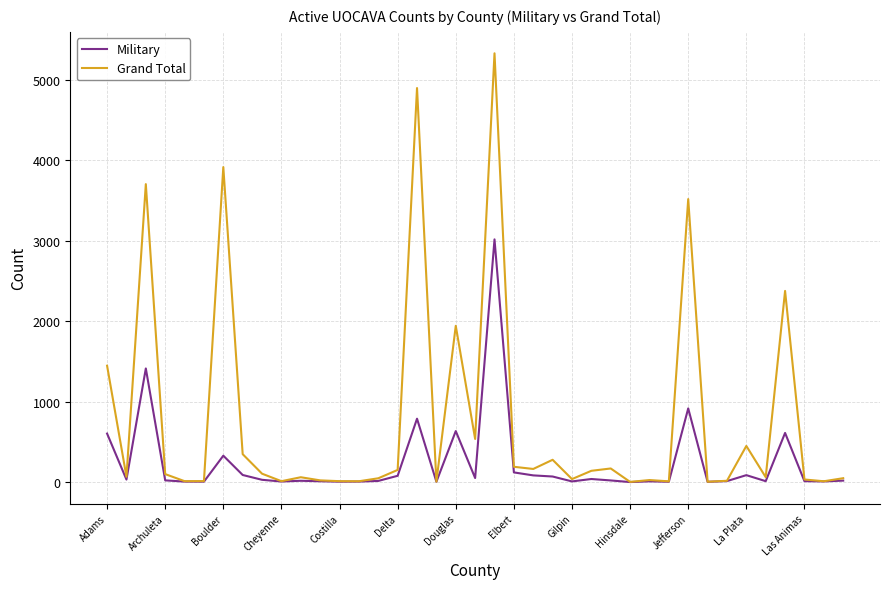

Which series has the largest total across all categories?

Grand Total